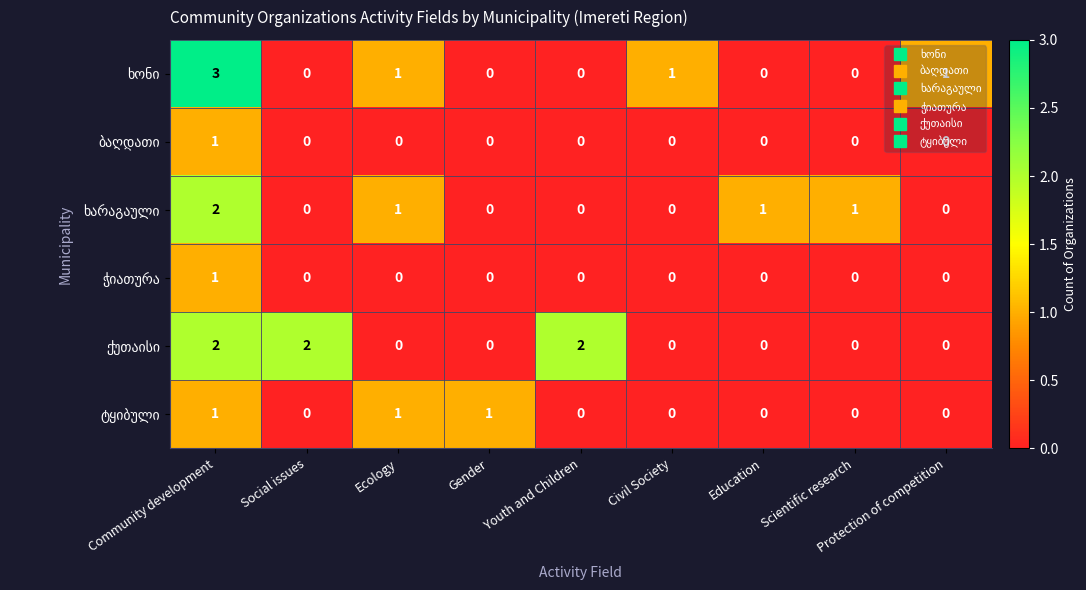

What is the greatest value displayed?

3